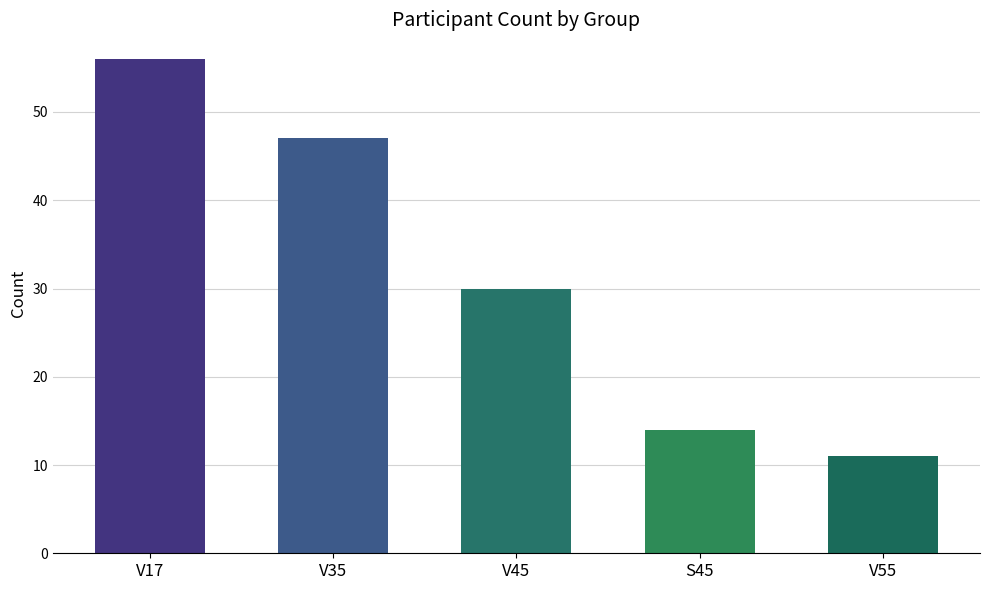

What is the value of the 2nd bar from the left?

47